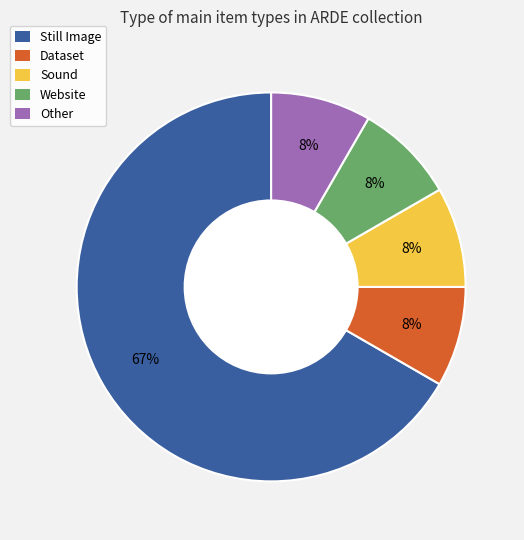

Is Still Image the majority of the pie?

Yes